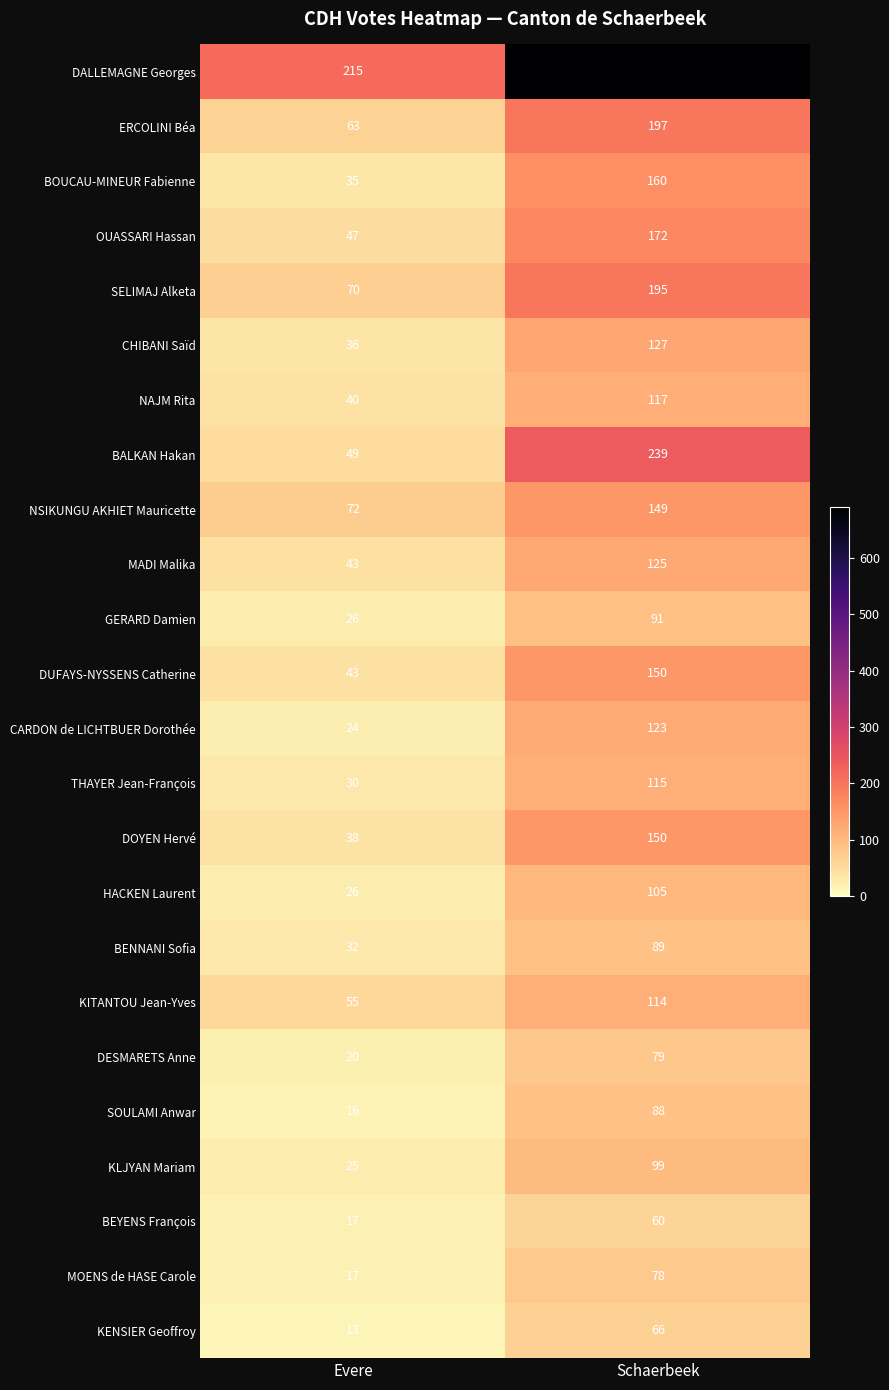

What is the total value across all series at Schaerbeek?

3579